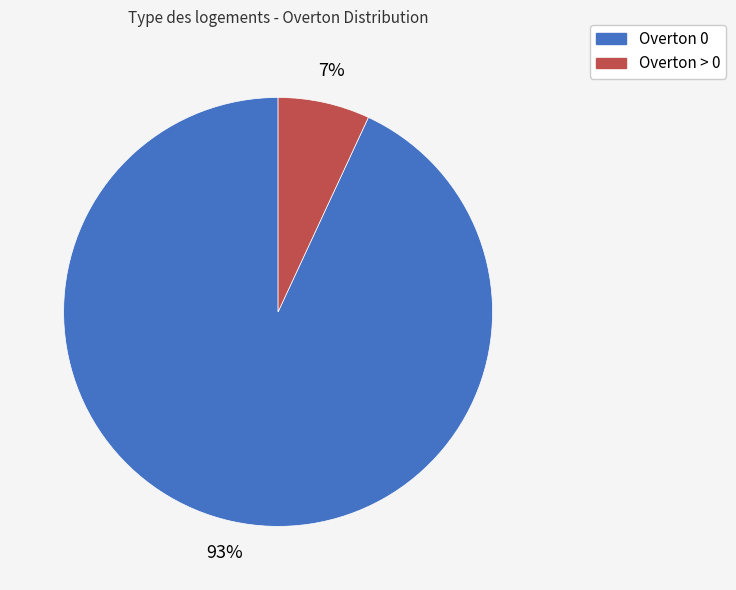

Rank the categories by value from lowest to highest.

Overton > 0, Overton 0